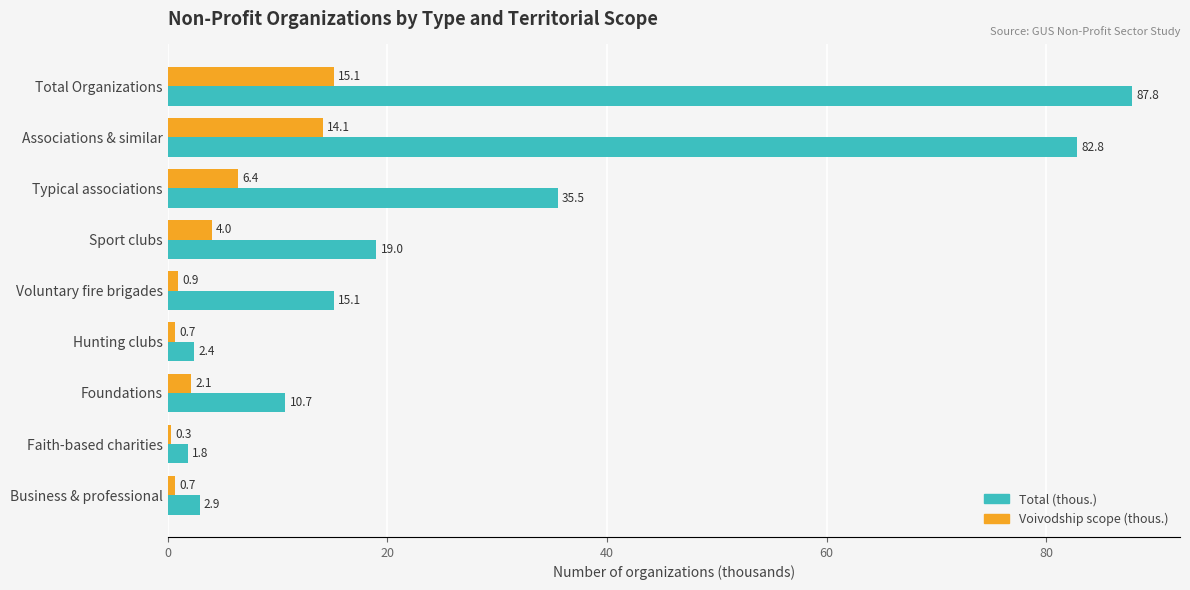

True or false: Total (thous.) has a value of 82.8 at Associations & similar.

True